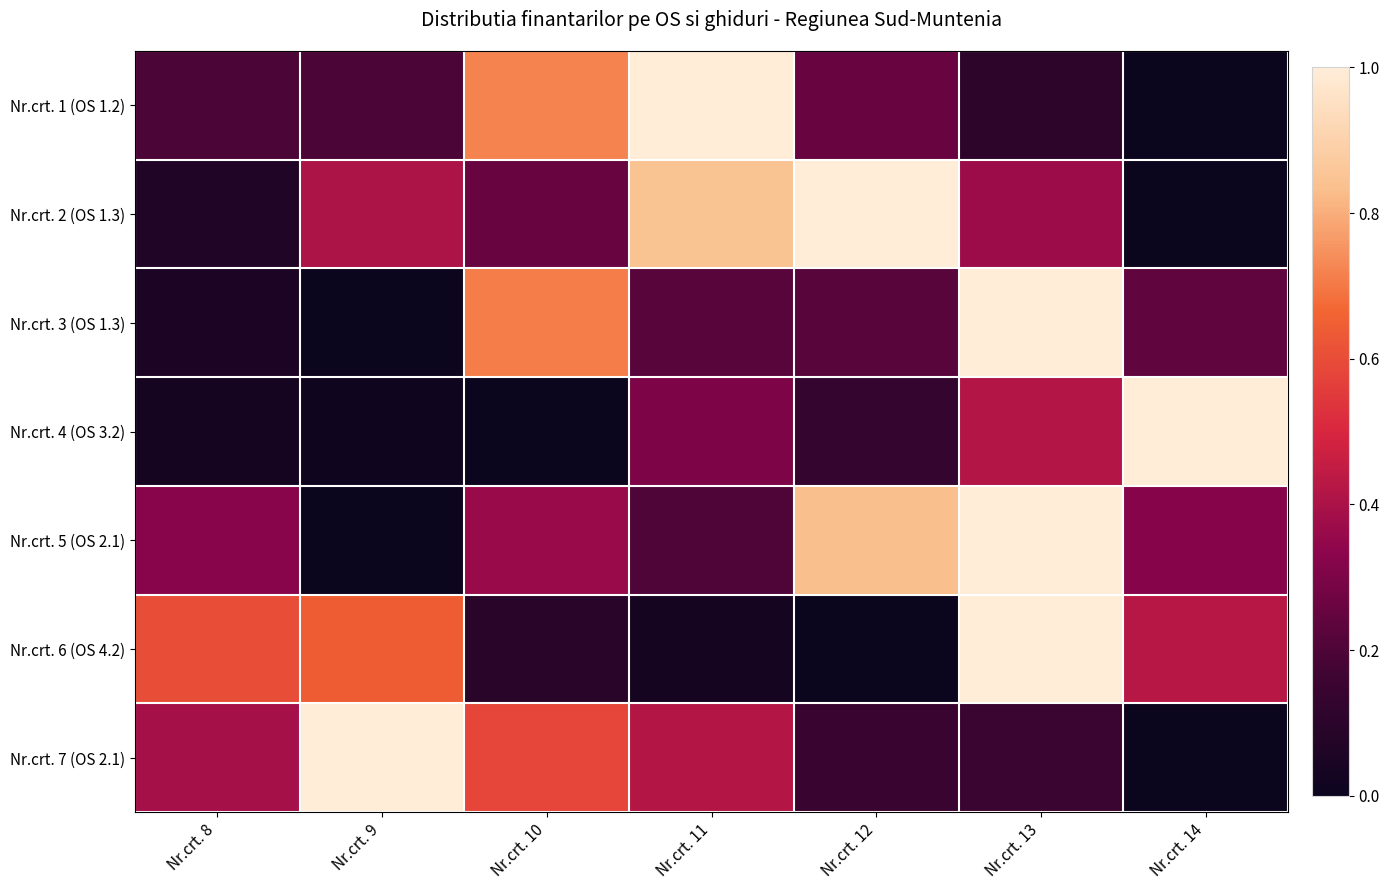

Between Nr.crt. 10 and Nr.crt. 8, which is larger?

Nr.crt. 10